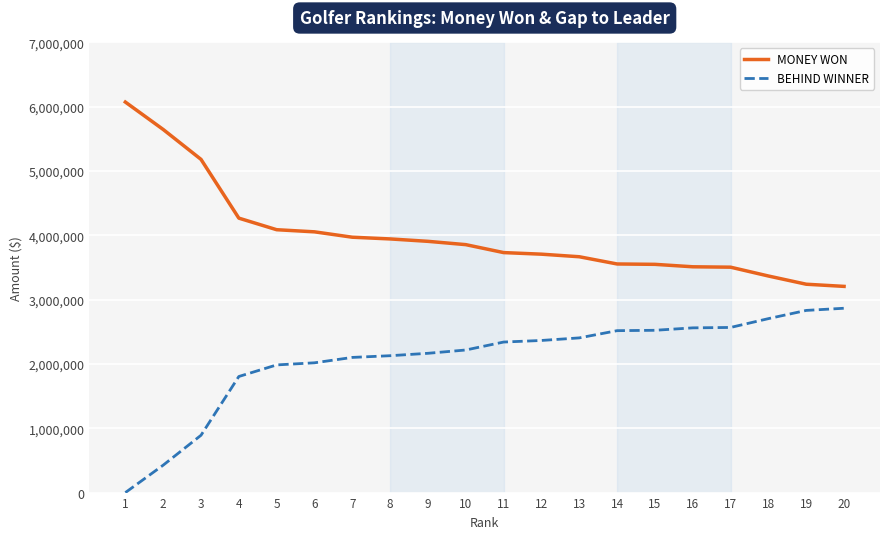

The value of BEHIND WINNER at 12 is 2365616. True or false?

True